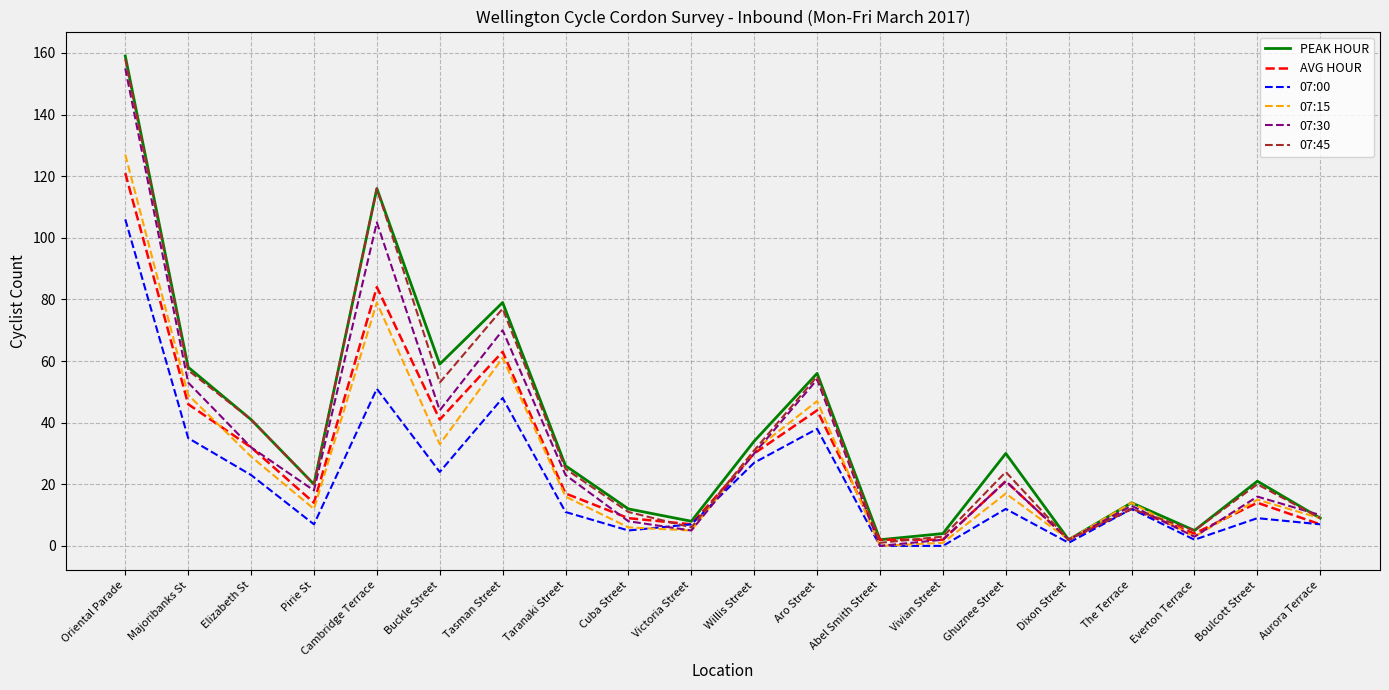

Is it true that AVG HOUR equals 63 at Tasman Street?

True